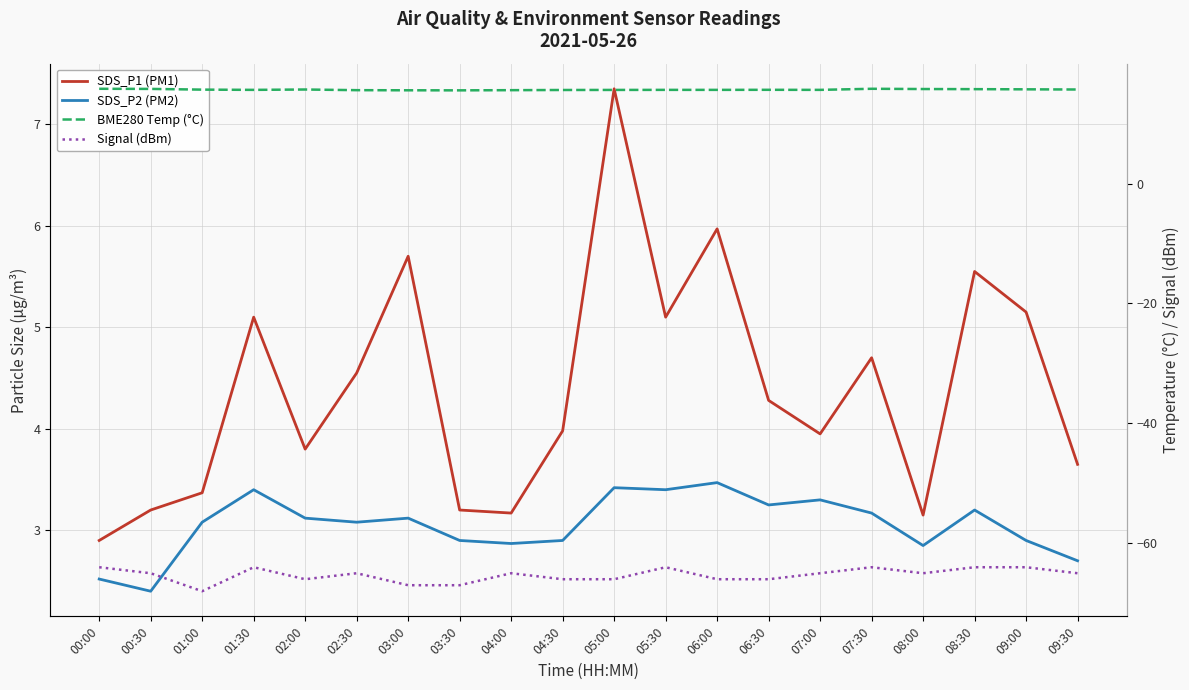

How many lines are shown in the chart?

4